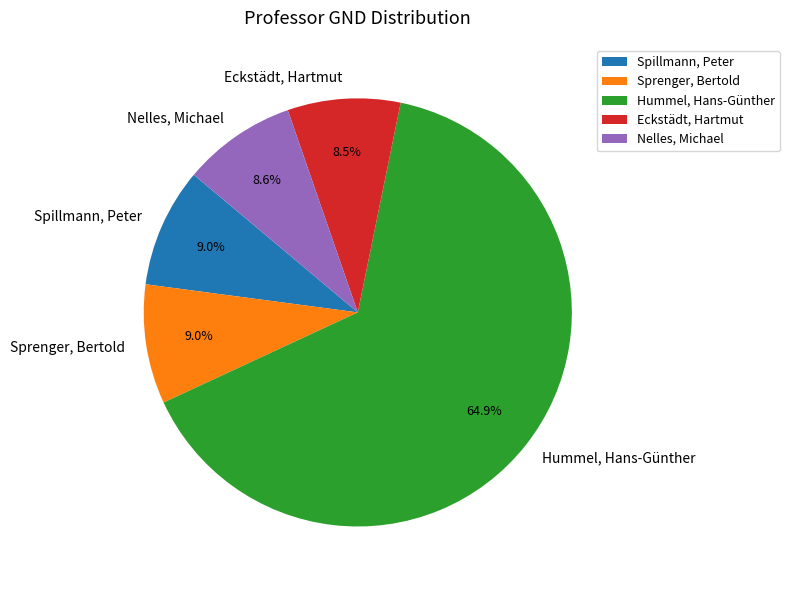

Count the number of slices in the pie.

5